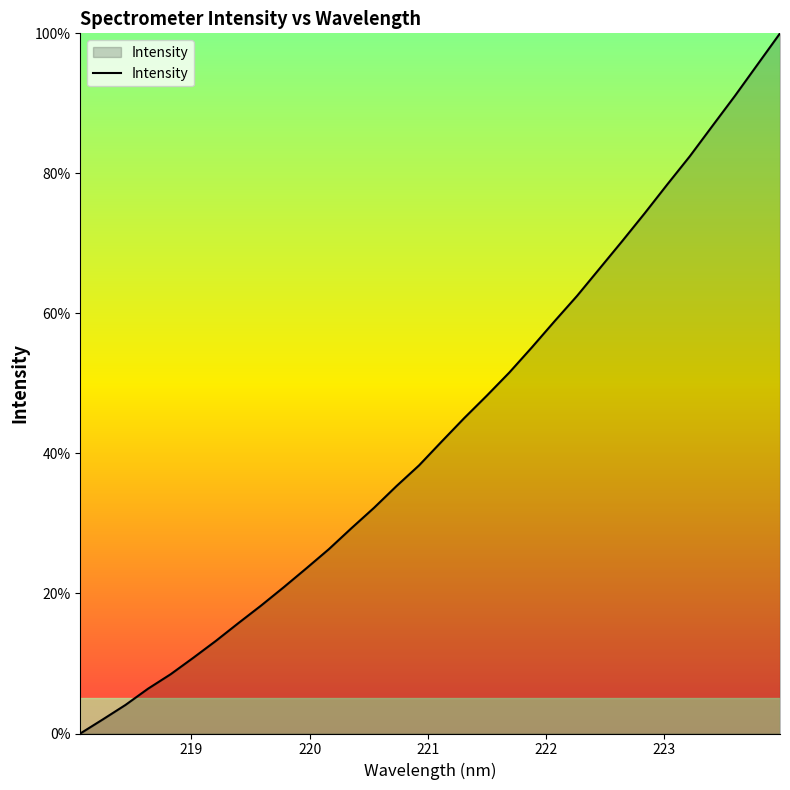

What is the greatest value displayed?

100.0